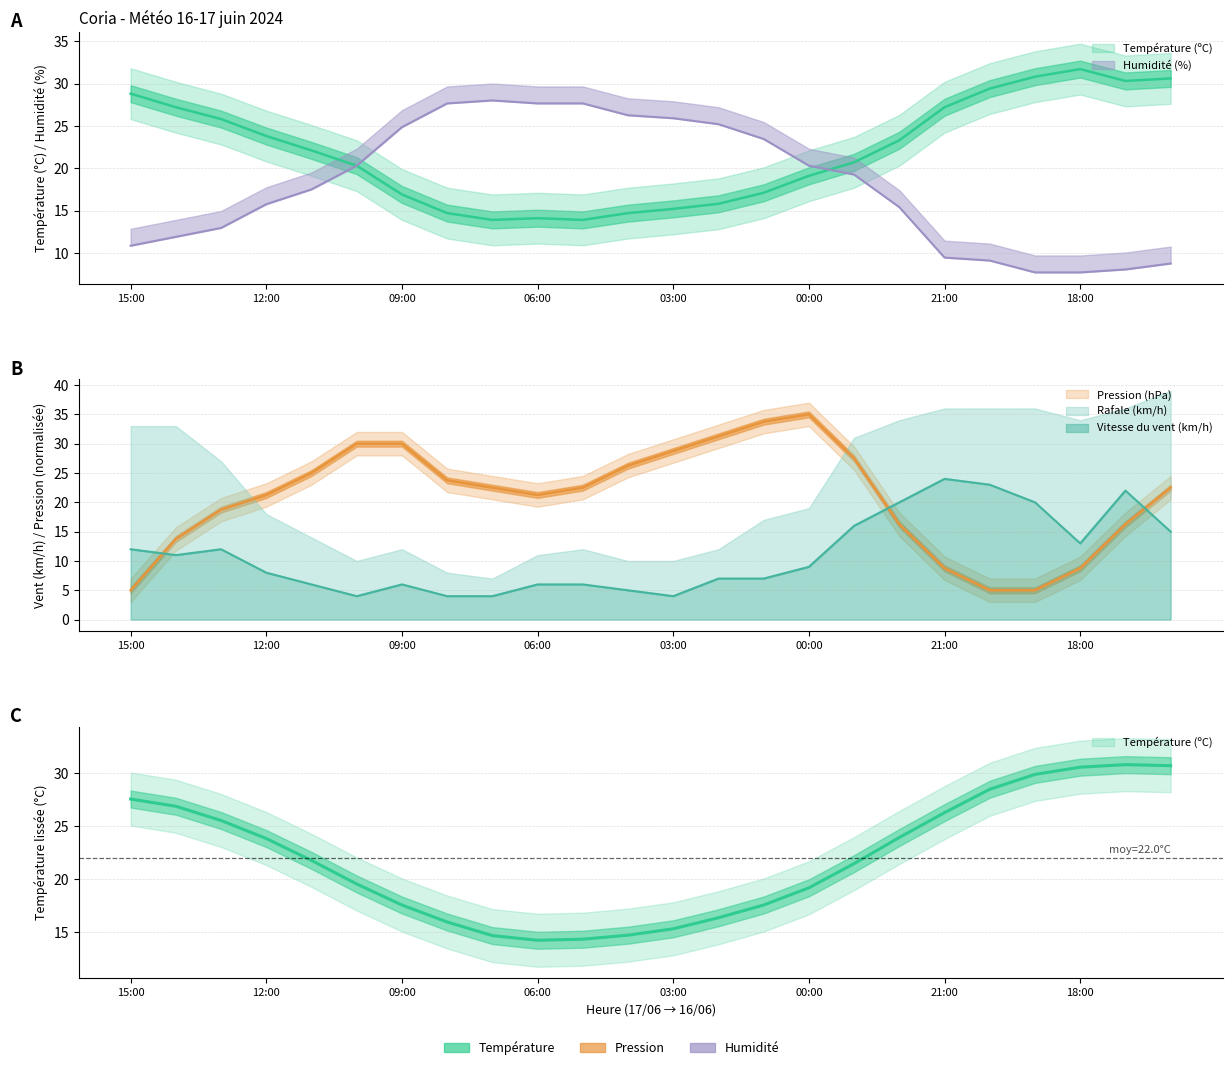

The value of Vitesse du vent (km/h) at 07:00 is 4.0. True or false?

True